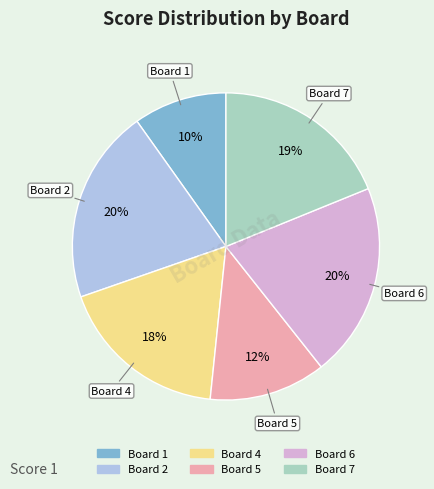

Is there any slice that represents more than half of the pie?

No